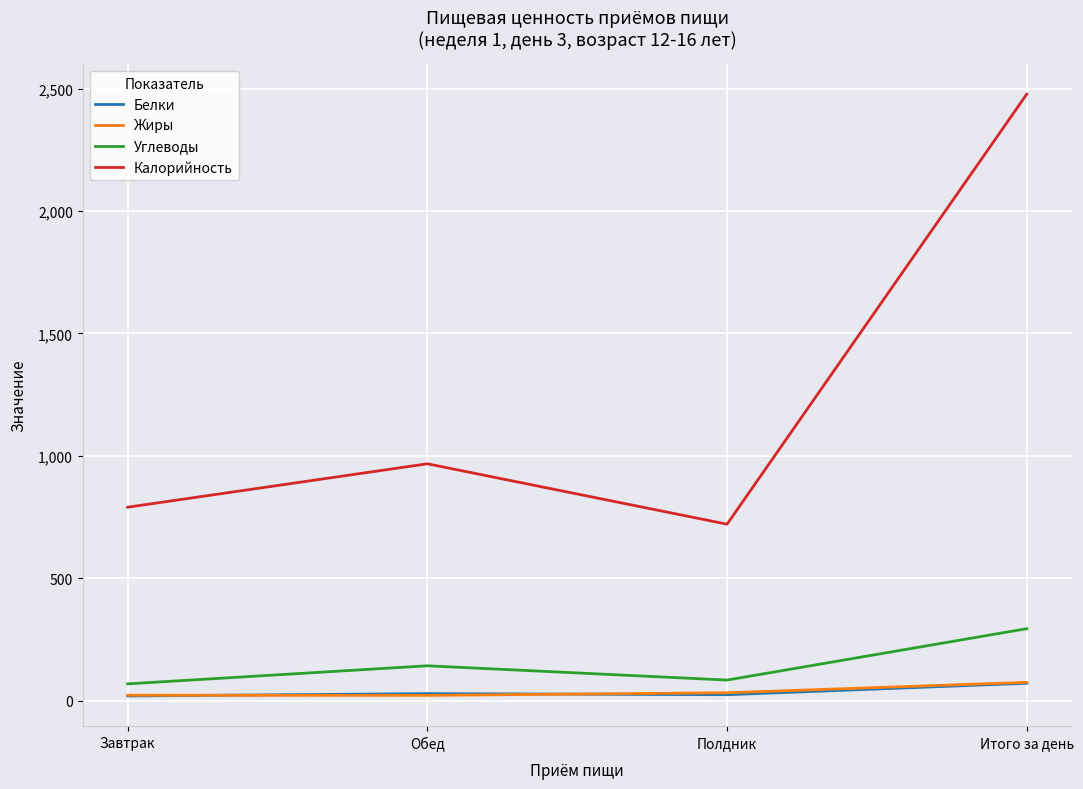

True or false: Жиры and Калорийность intersect in this chart.

False